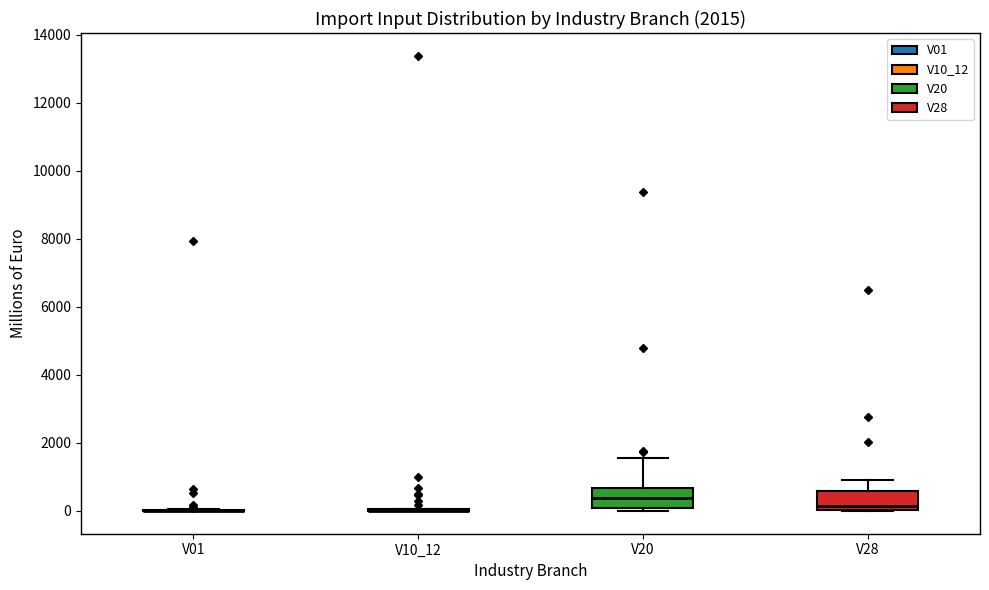

Reading left to right, transcribe this box plot: for each box, give where its median line is, the range the box spans, and where its two whiskers end, as read against the y-axis. The values are not printed on the chart, so give them approximately, as read against the axis.

V01: box collapsed to a line at 0, whiskers 0 to 0
V10_12: box collapsed to a line at 0, whiskers 0 to 0
V20: median 400, box 0 to 600, whiskers 0 (just below the box's lower edge) to 1600
V28: median 200, box 0 to 600, whiskers 0 to 1000